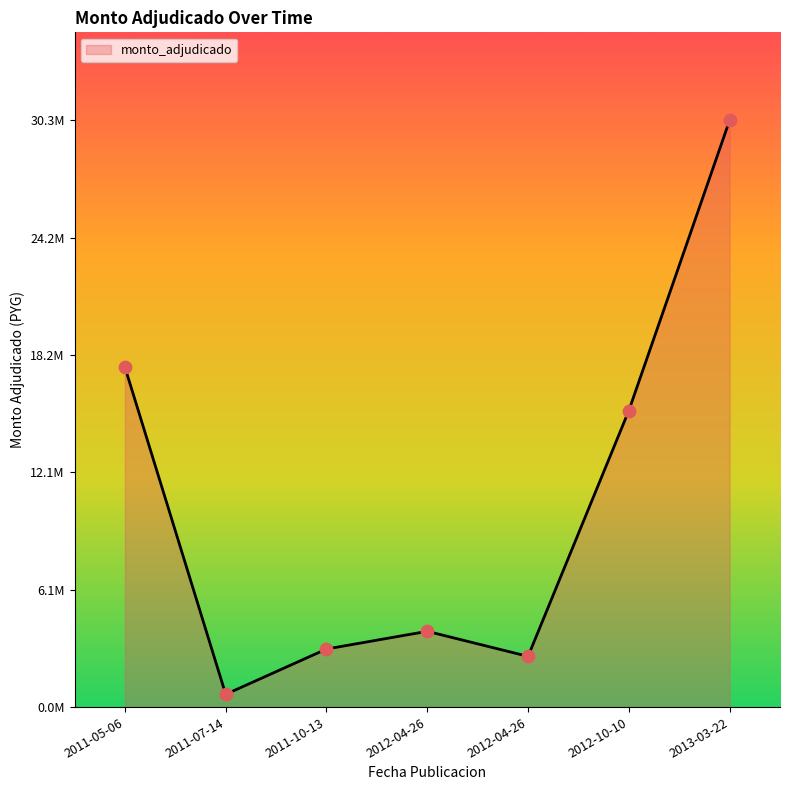

Does the chart have visible grid lines?

No